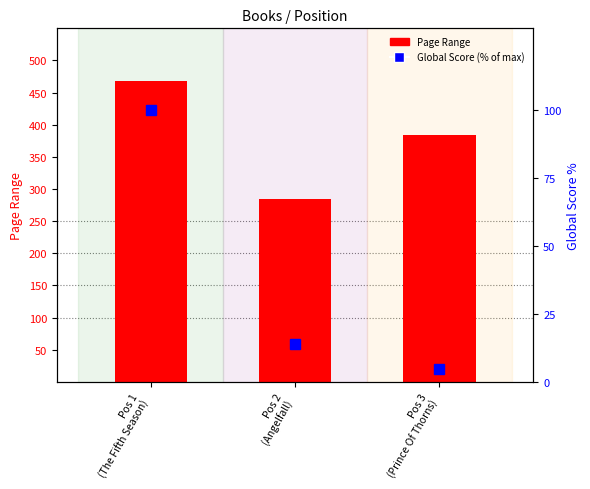

What is the label of the 2nd bar from the left?

Pos 2
(Angelfall)